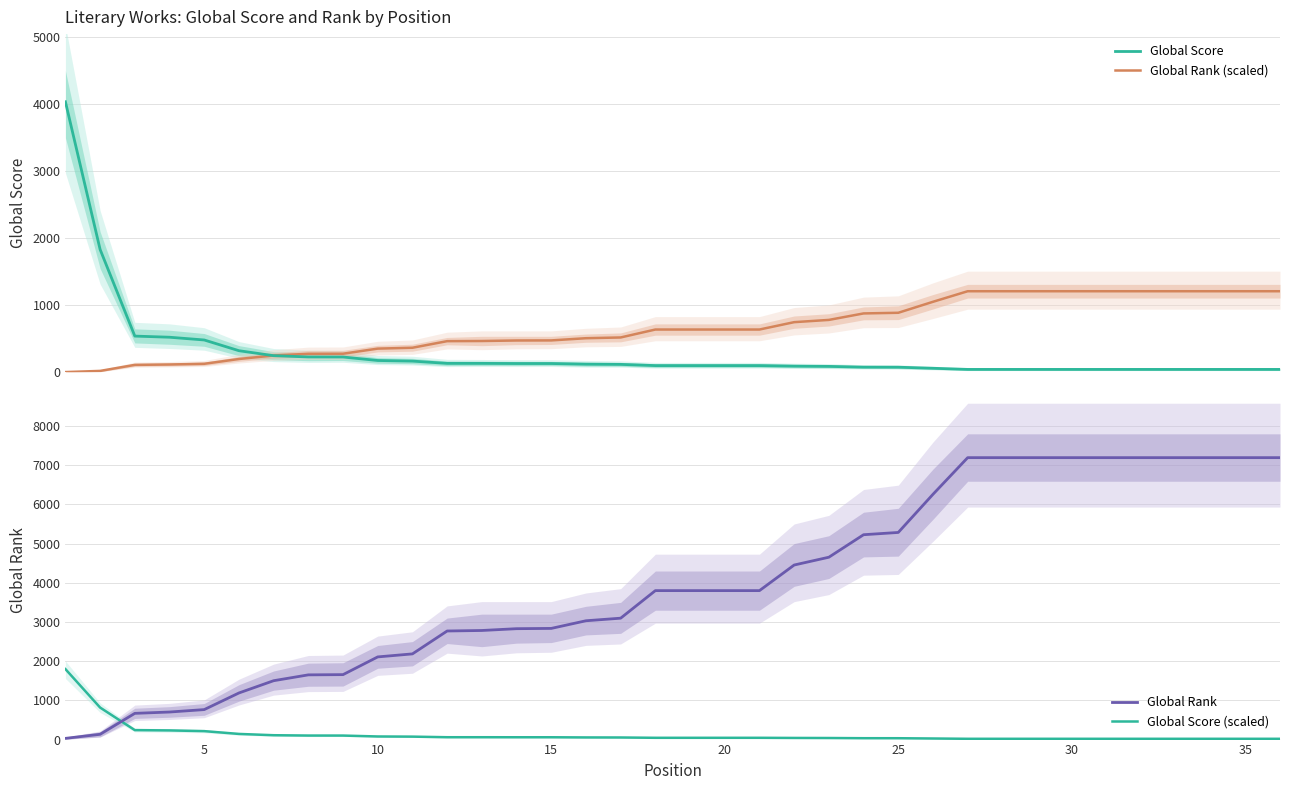

True or false: Global Score (scaled) and Global Rank cross at least once.

True